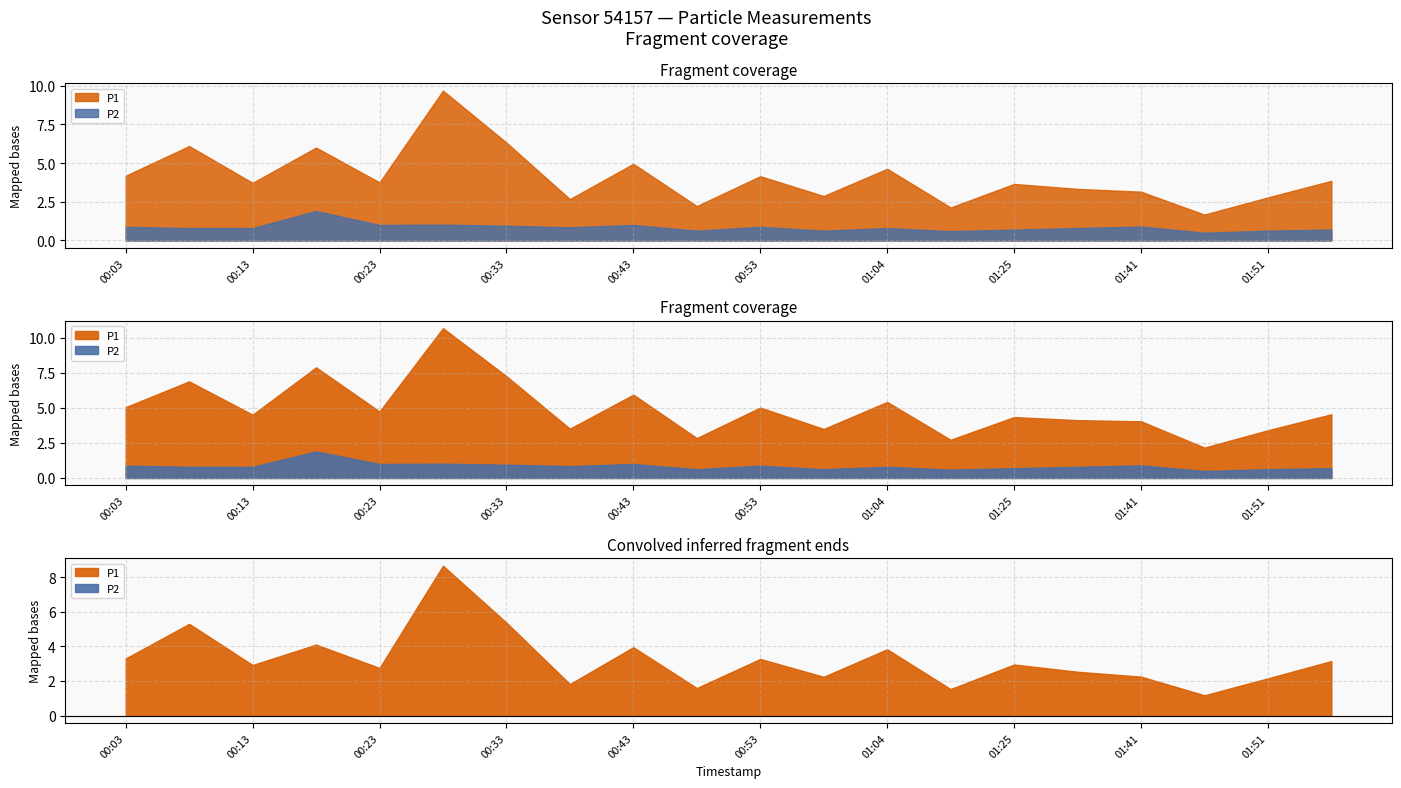

The value of P2 at 00:53 is 0.9. True or false?

True